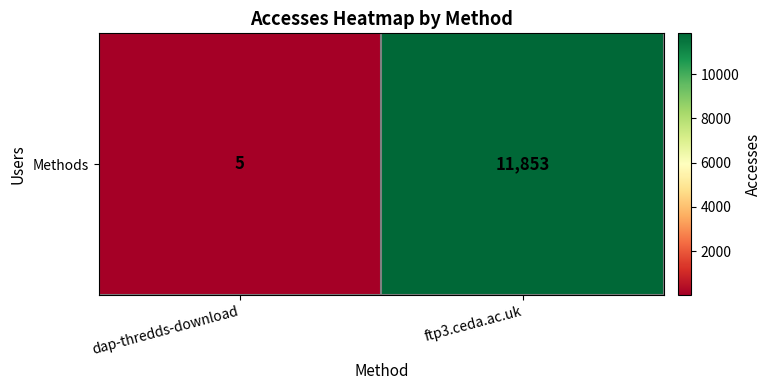

What is the difference between the values at ftp3.ceda.ac.uk and dap-thredds-download?

11848